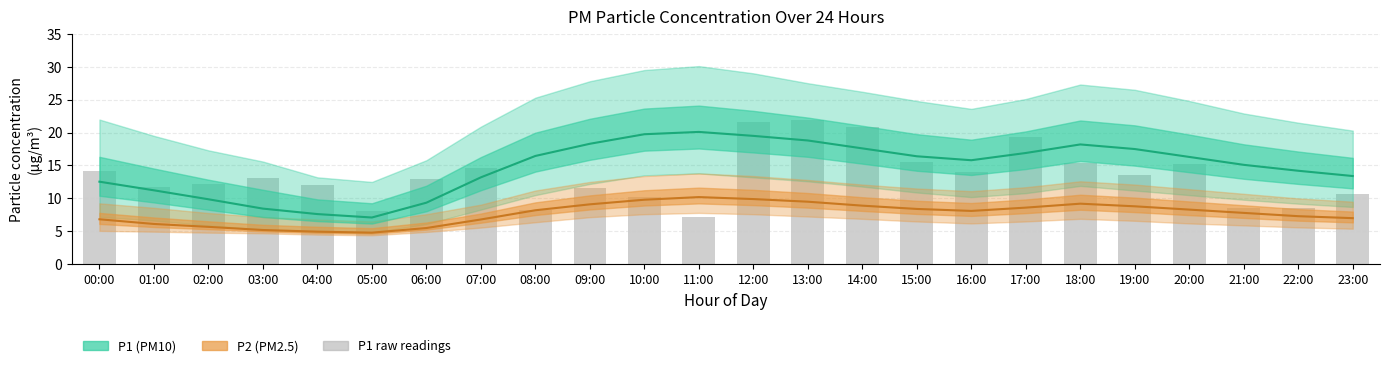

Which label corresponds to the smallest value in the chart?

05:00